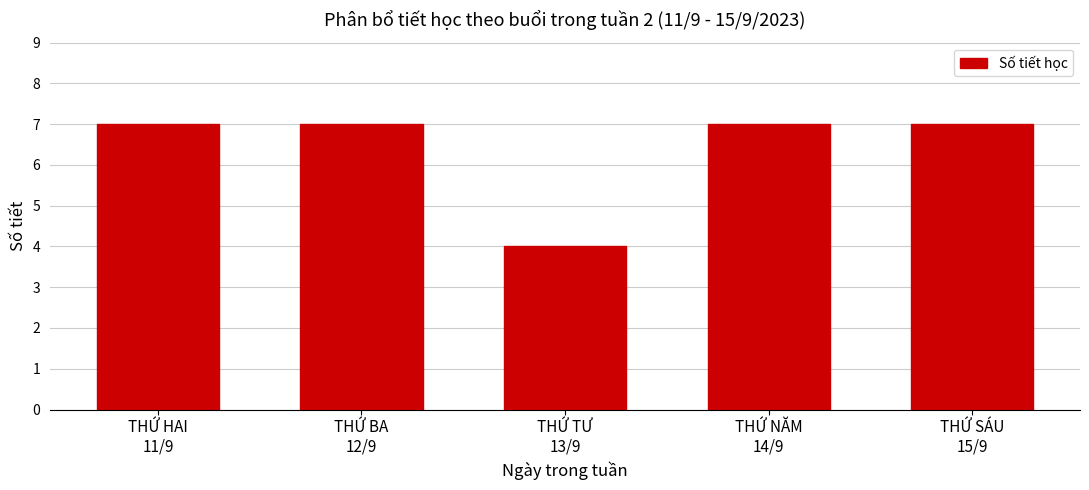

Reading right to left, transcribe all the data shown in this chart.

7	7	4	7	7